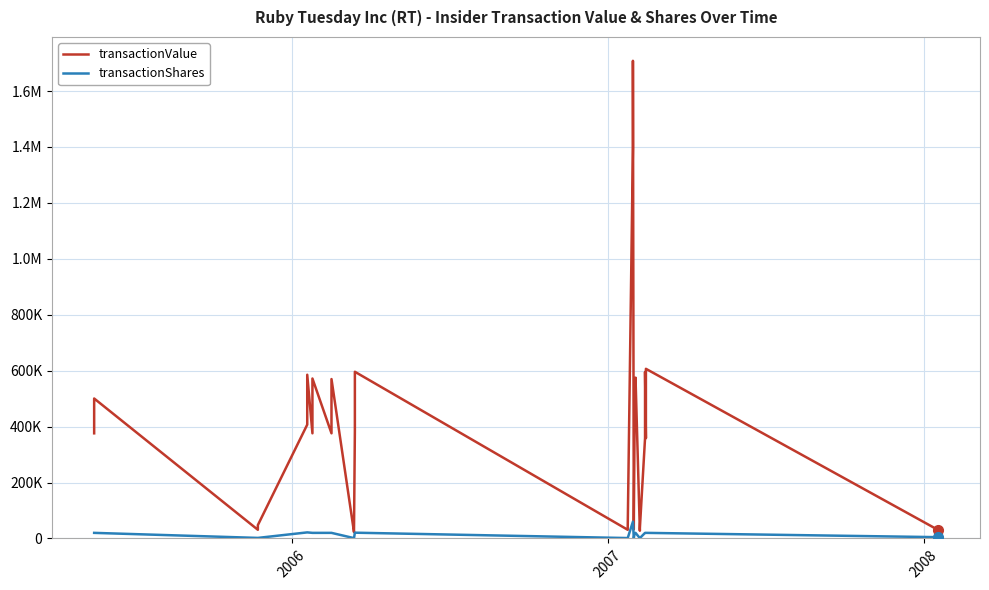

What is the greatest value displayed?

1708104